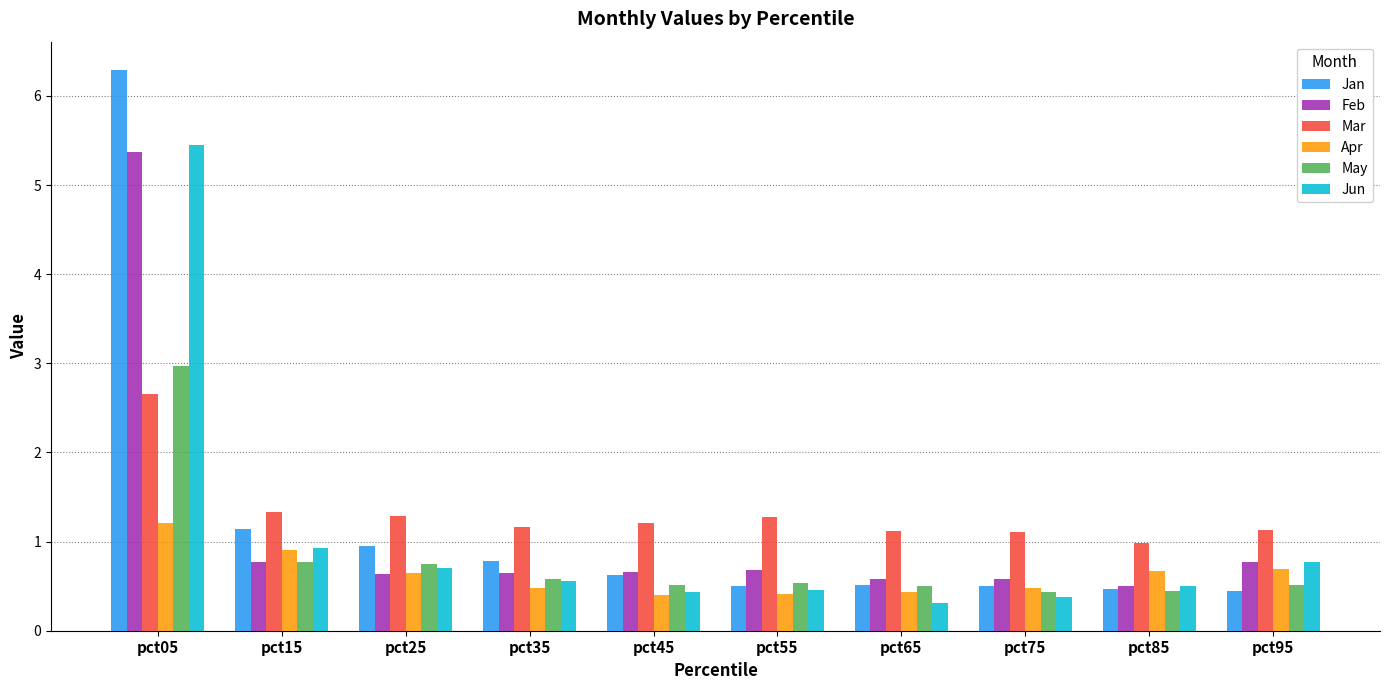

How many bars are there in each group?

6